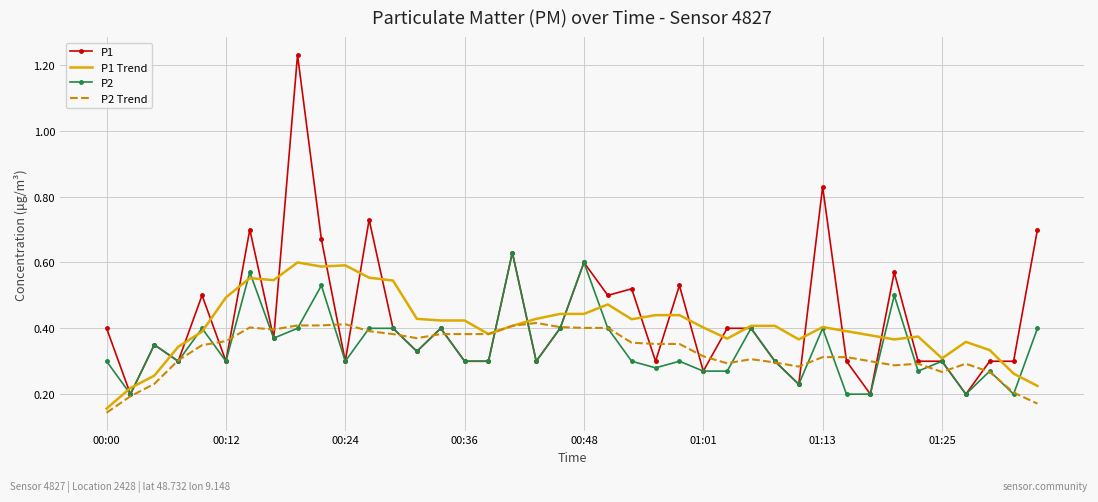

How many P2 Trend values are between 0 and 1?

40